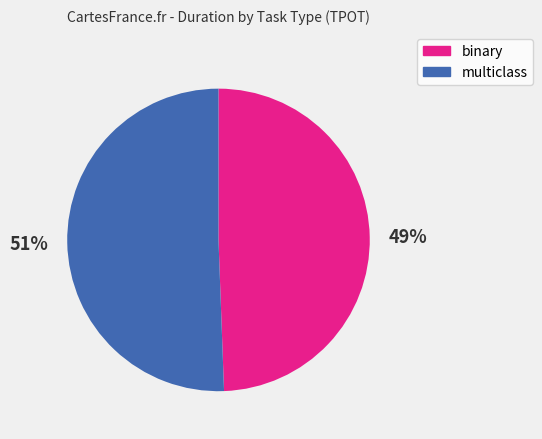

How many segments does this pie chart have?

2